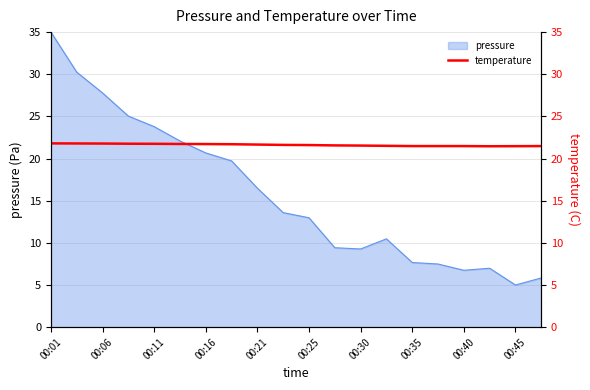

Is it true that pressure equals 5.0 at 00:45?

True